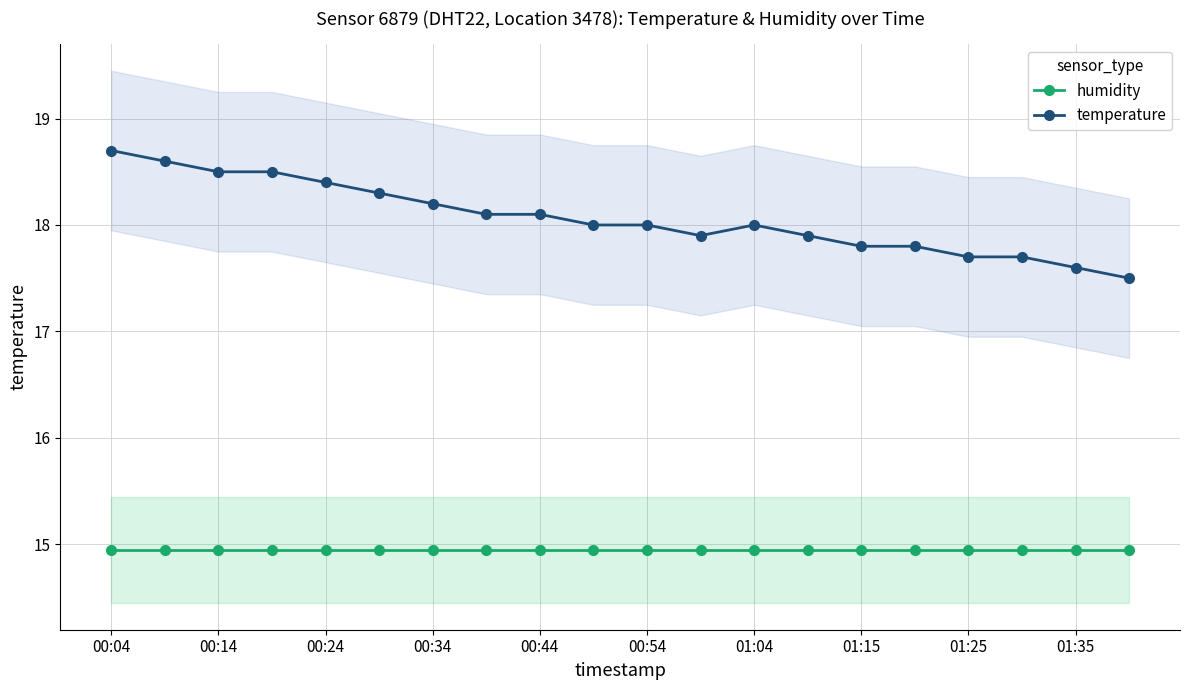

What is the value of the temperature point at the 7th from the left?

18.2